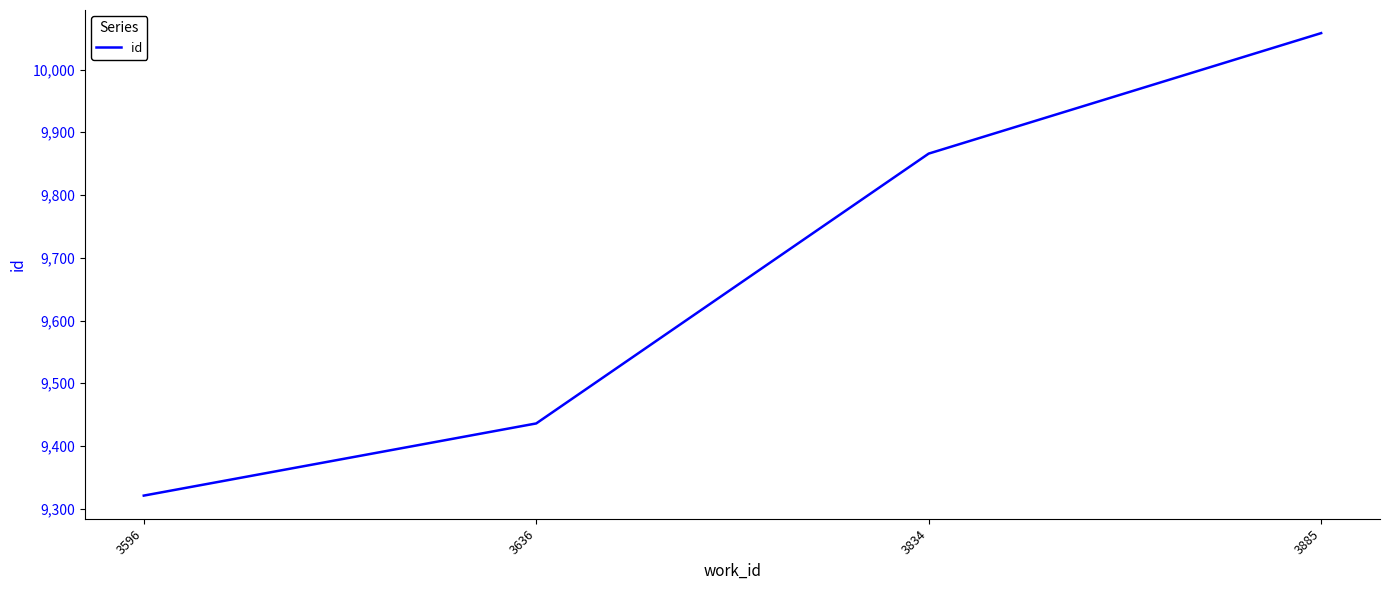

What is the sum of the values at 3885 and 3596?

19379